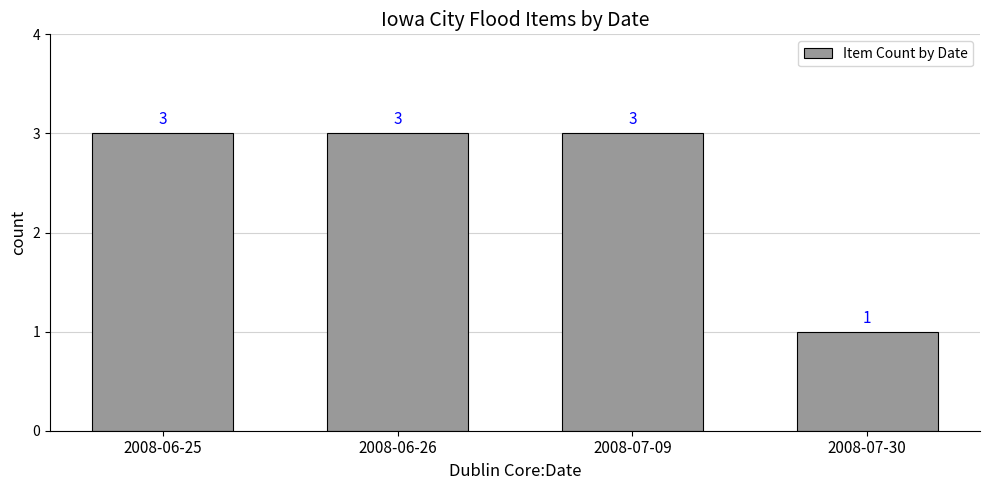

The chart shows a value of 4 at 2008-06-25. True or false?

False